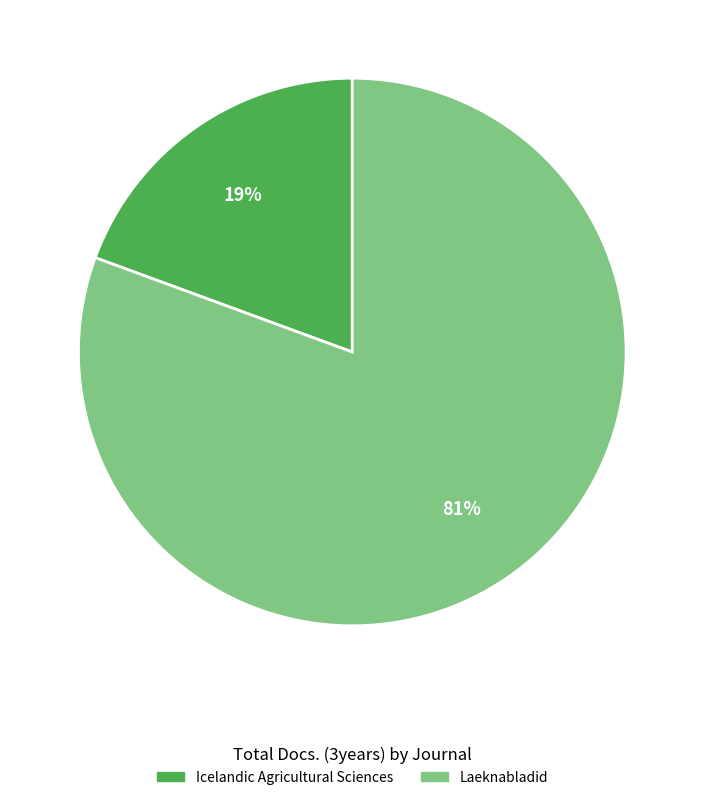

To the nearest percent, what portion does Laeknabladid represent?

81%